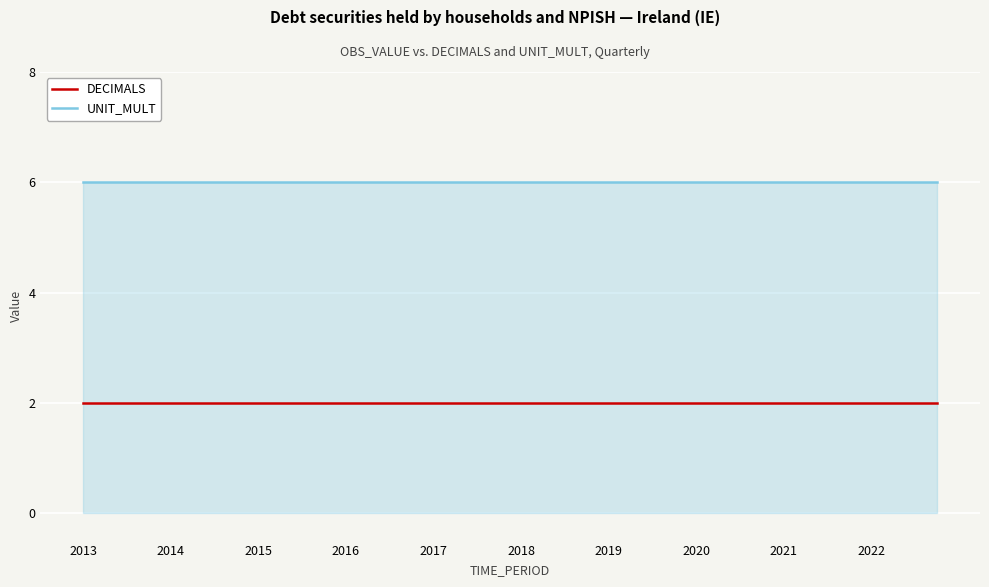

True or false: DECIMALS and UNIT_MULT cross at least once.

False